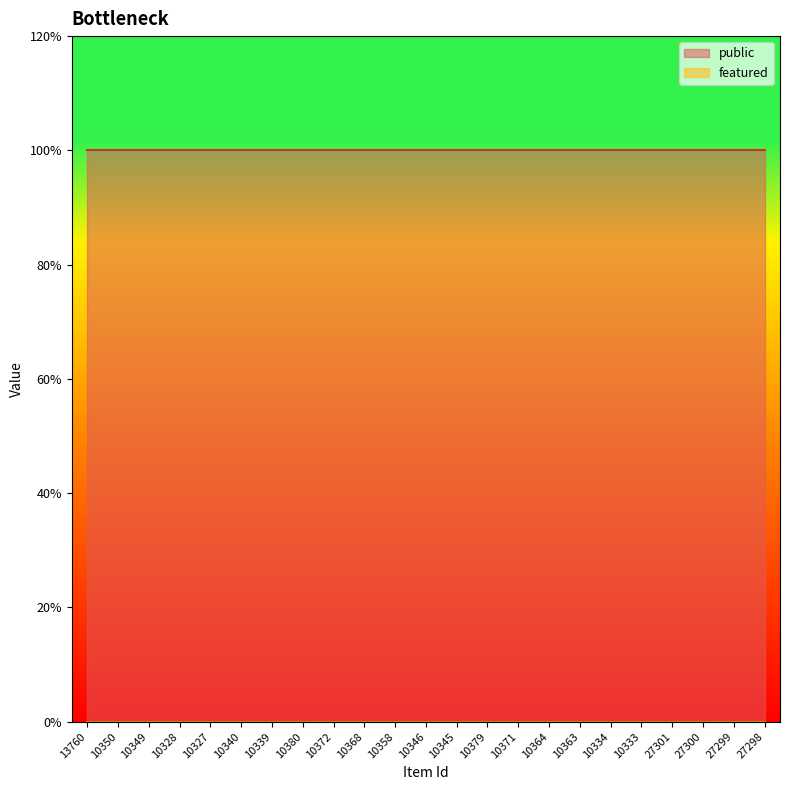

Rank the series at 10340 from lowest to highest value.

featured, public